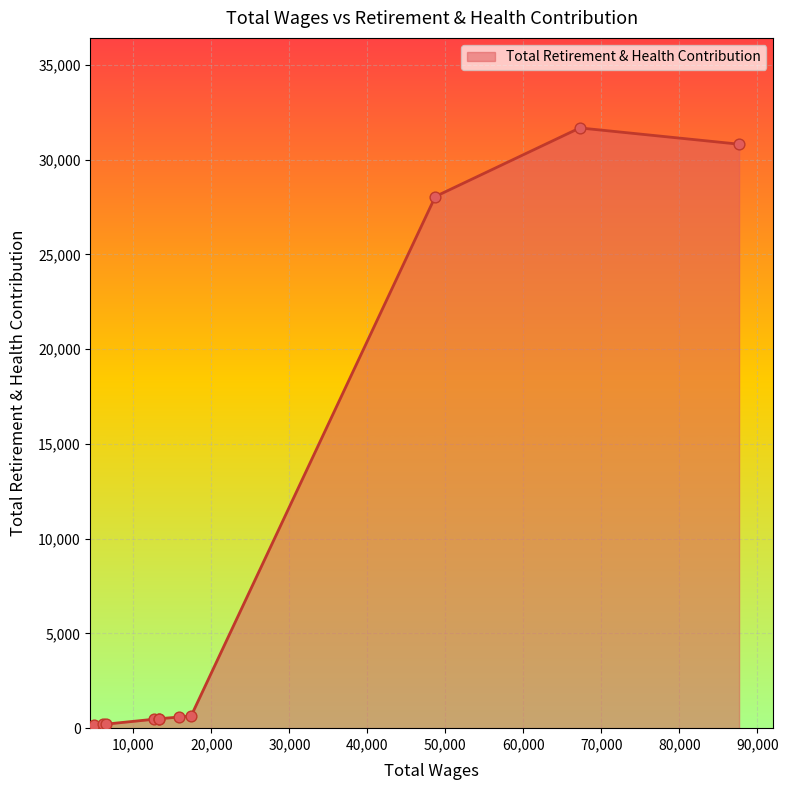

What is the maximum value shown in the chart?

31677